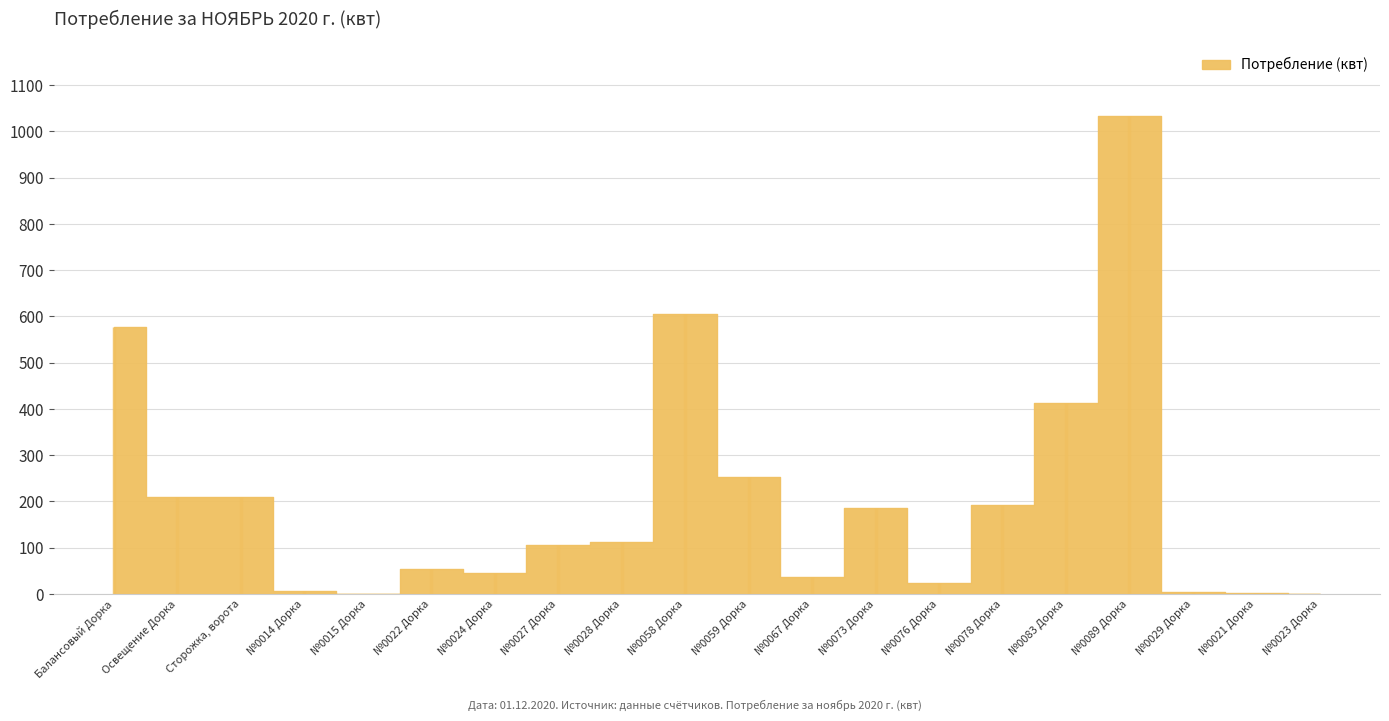

What position from the right is №0014 Дорка?

17